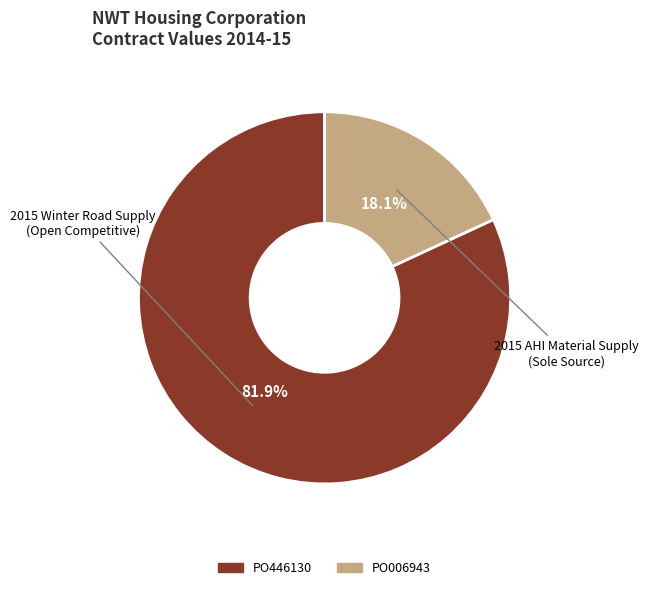

Combined, do PO446130 and PO006943 account for over 50%?

Yes